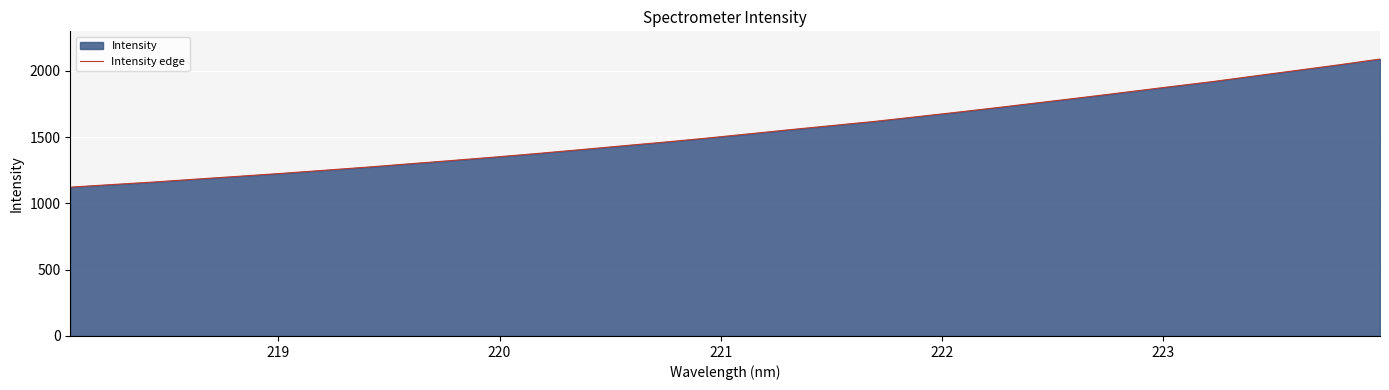

What is the difference between the maximum and minimum values?

966.4